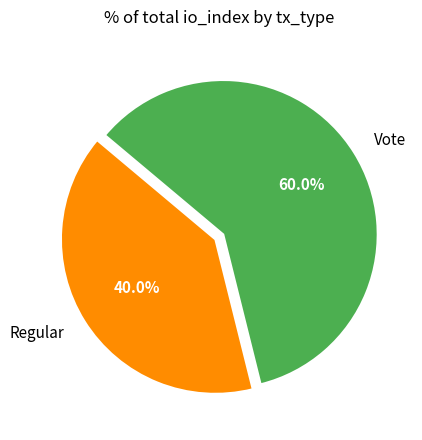

Count the number of slices in the pie.

2